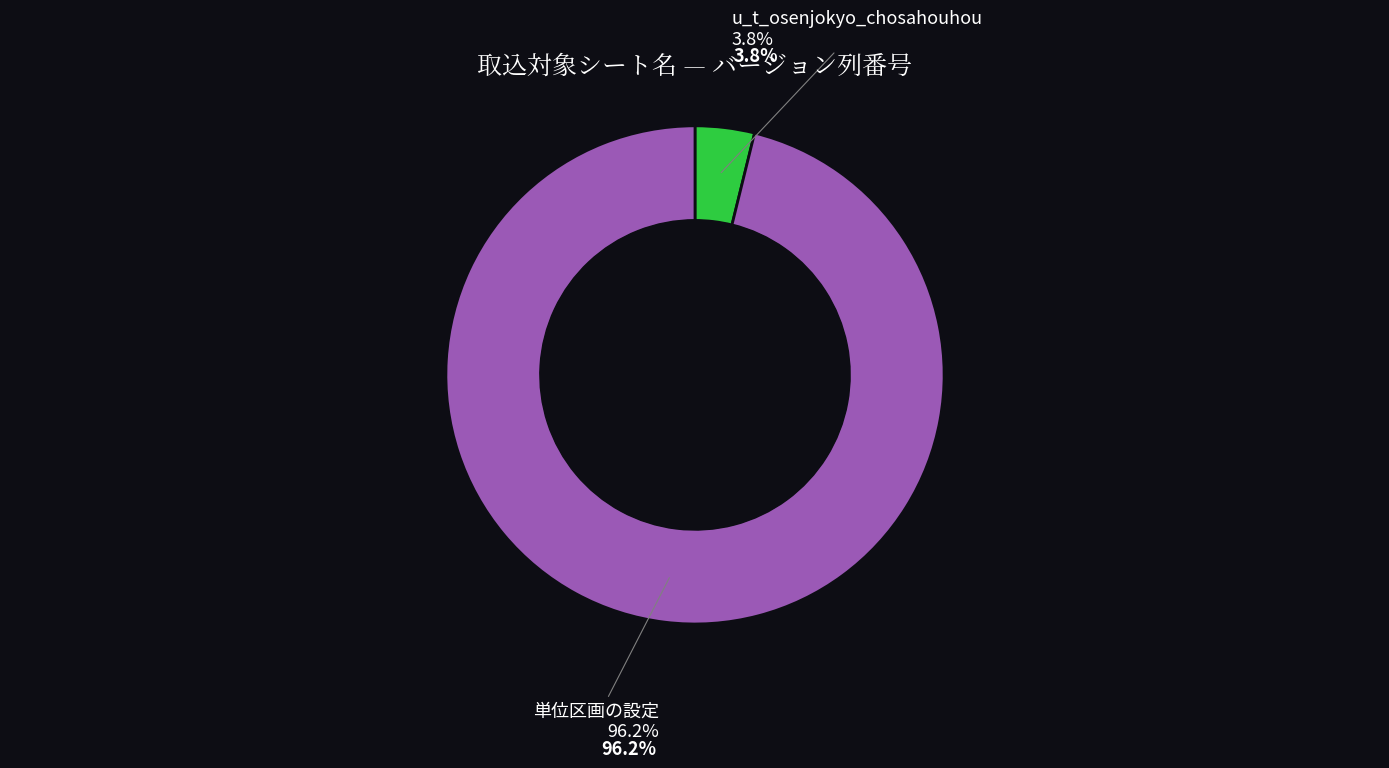

What percentage is the 単位区画の設定 slice, to the nearest percent?

96%